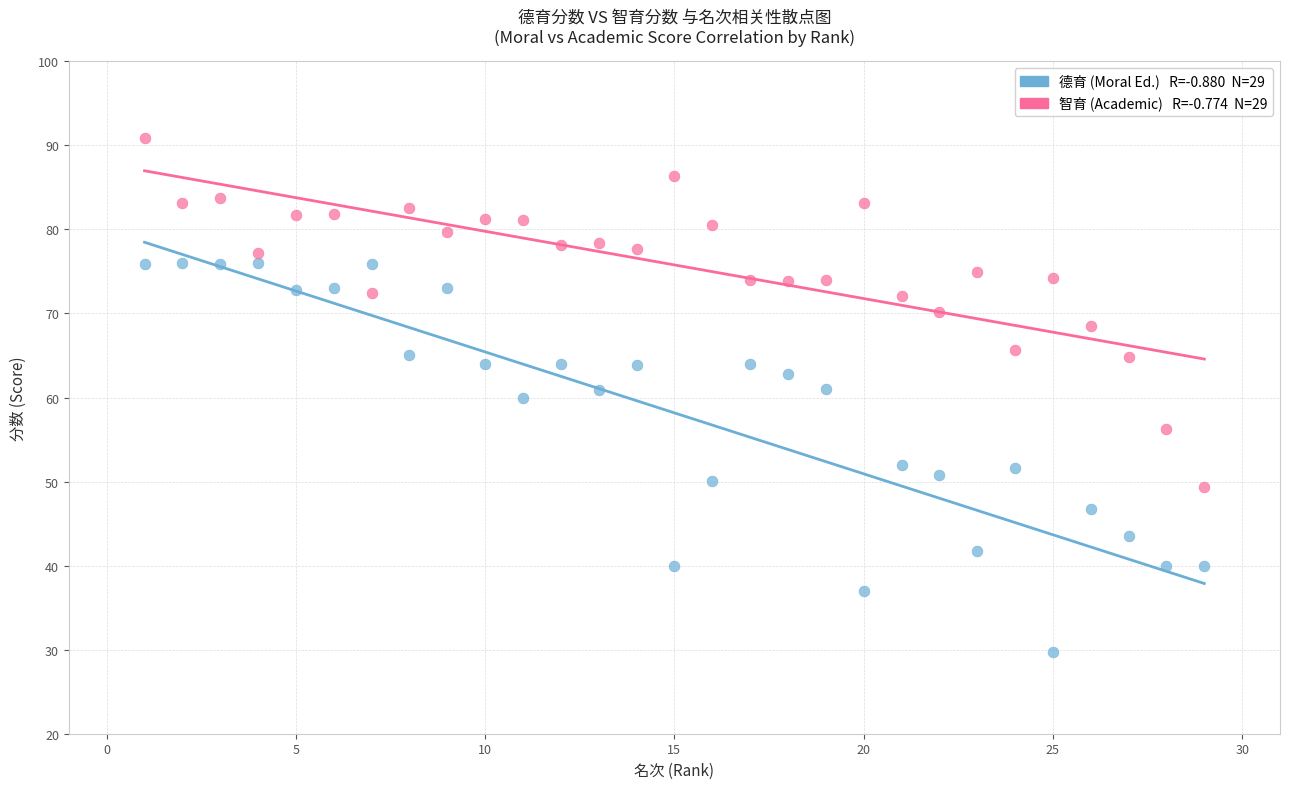

Across all data points, what is the range of Y values (max minus min)?

61.2